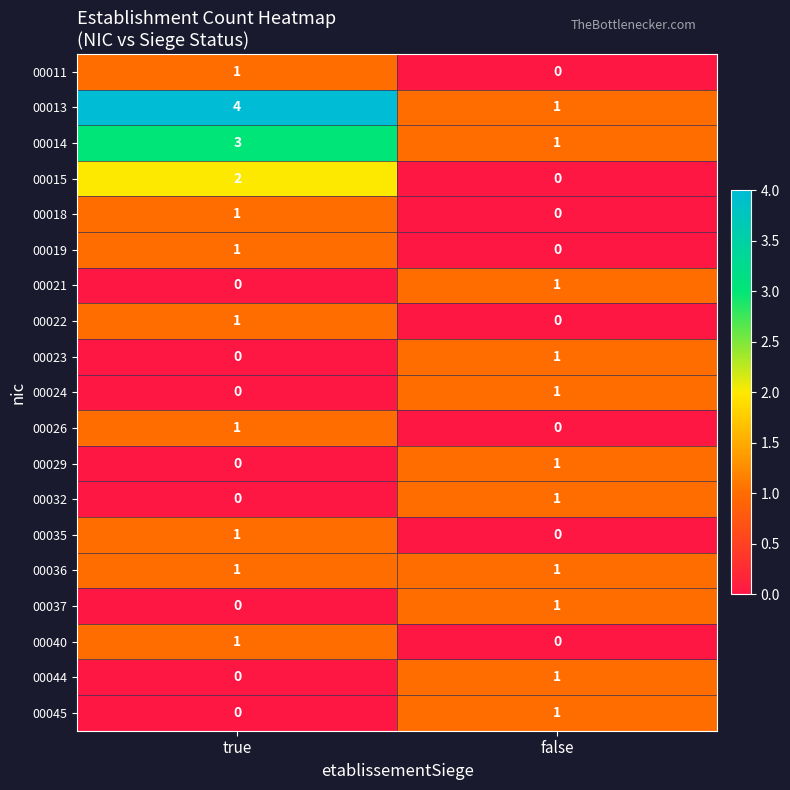

True or false: 00024 has a value of 1 at false.

True